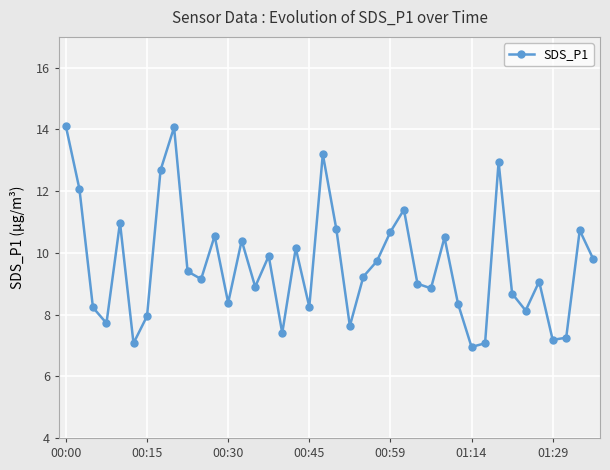

How many interior local valleys (lower than both neighbors) does the data have?

12